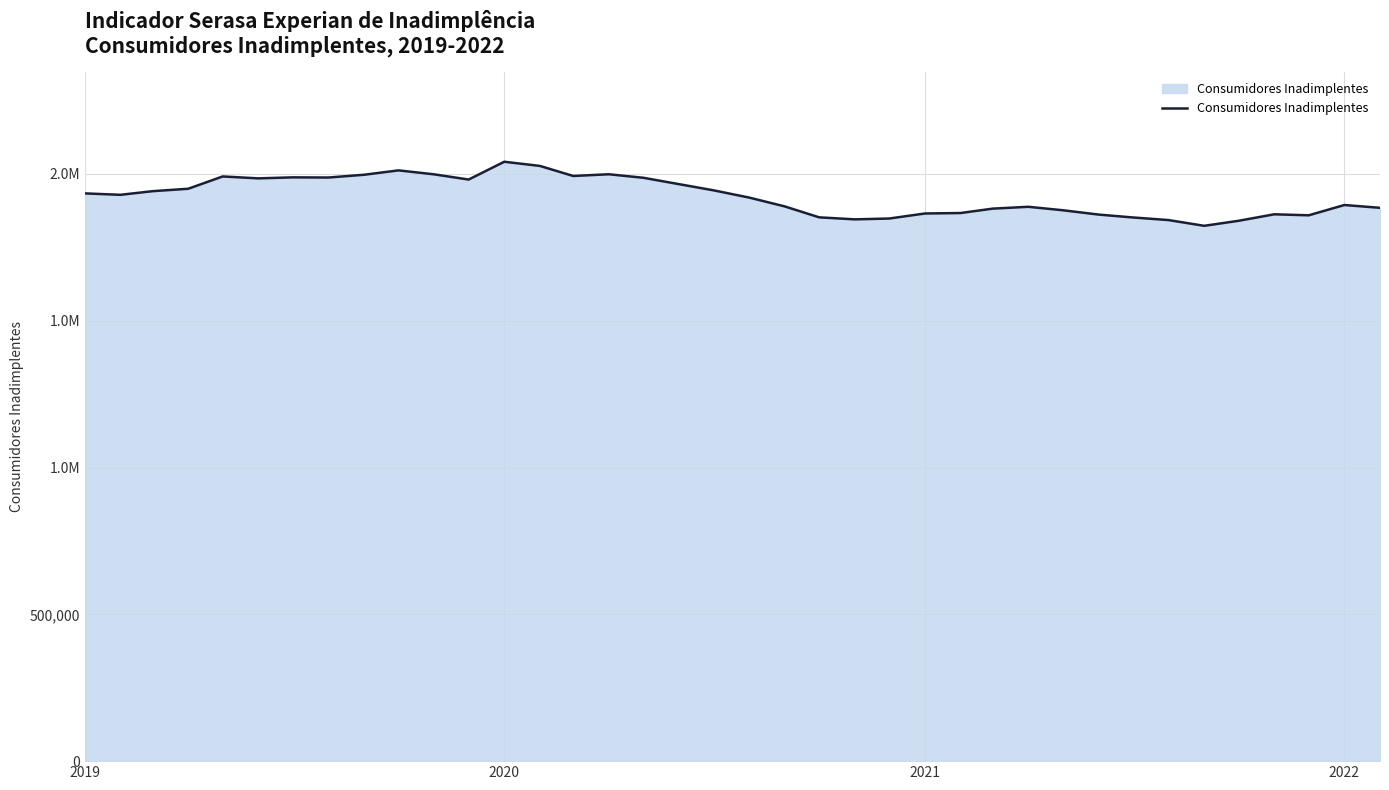

Does the chart have visible grid lines?

Yes